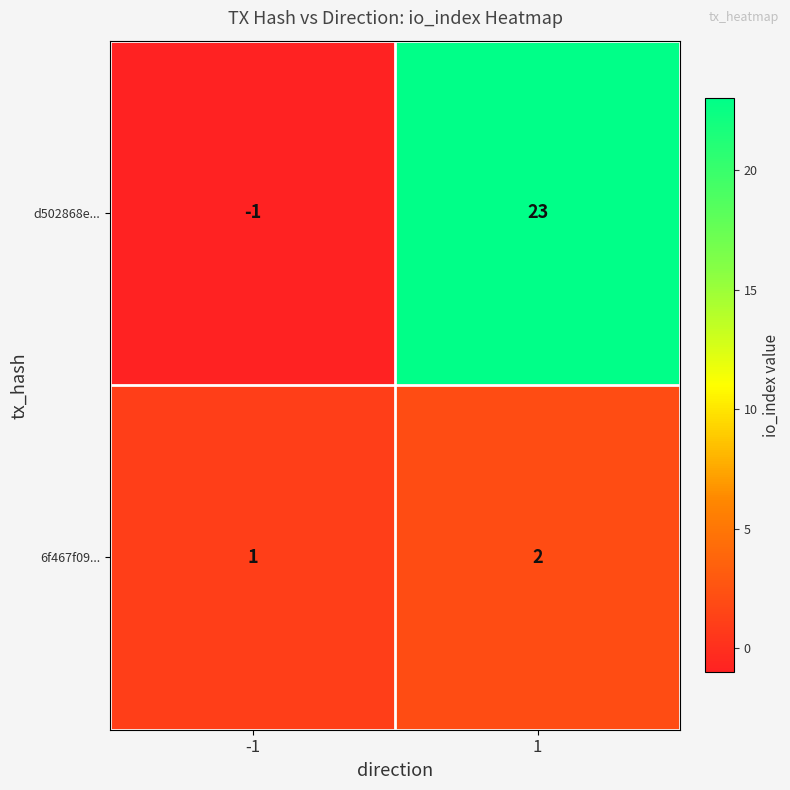

What is the total value across all series at 1?

25